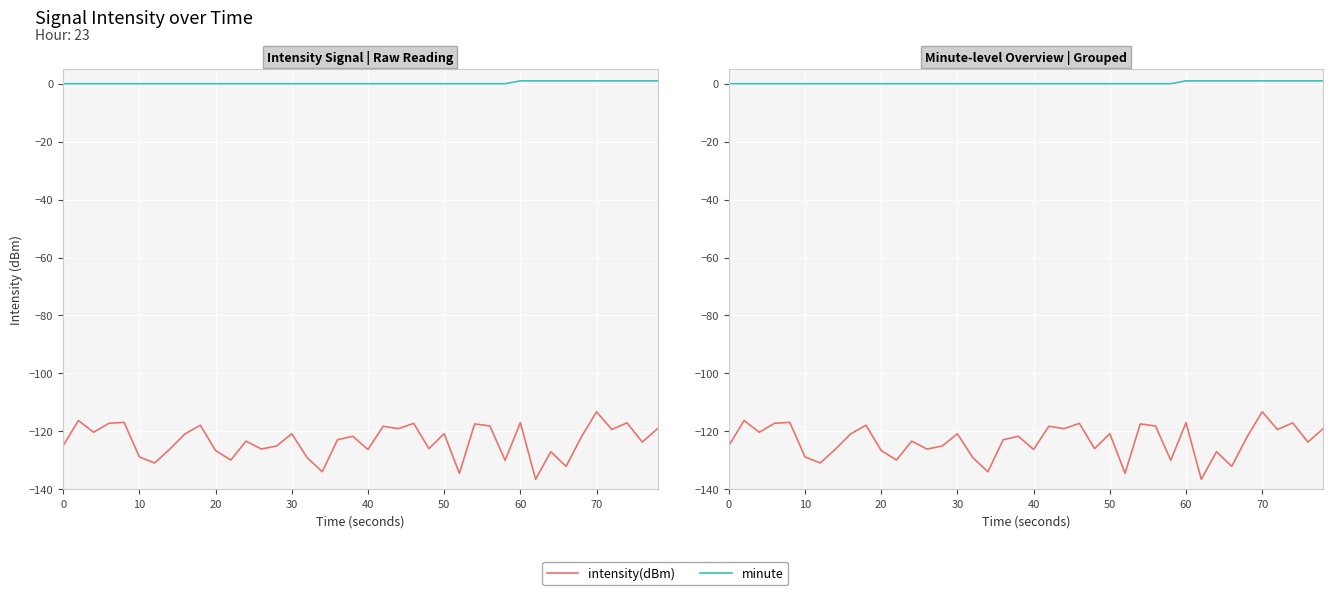

True or false: minute and intensity(dBm) intersect in this chart.

False